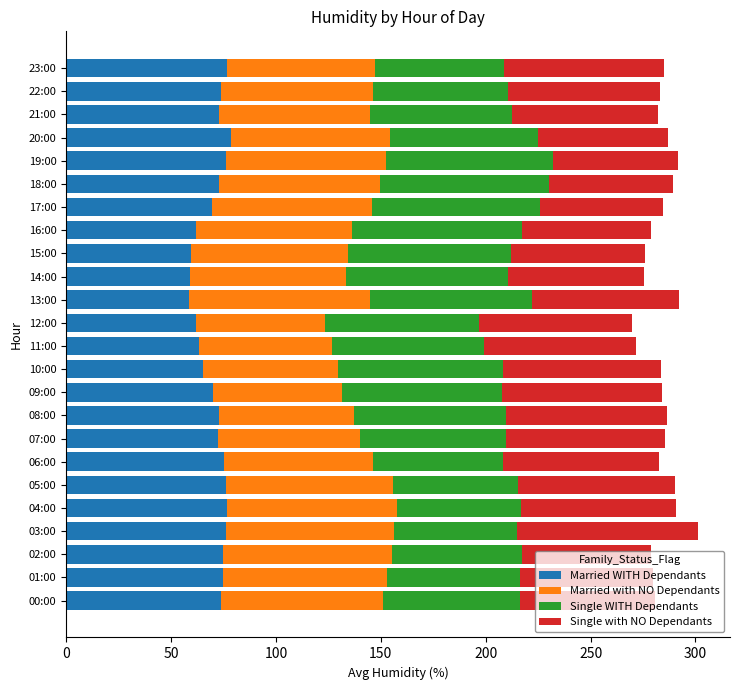

Is it true that Married WITH Dependants equals 72.3 at 07:00?

True